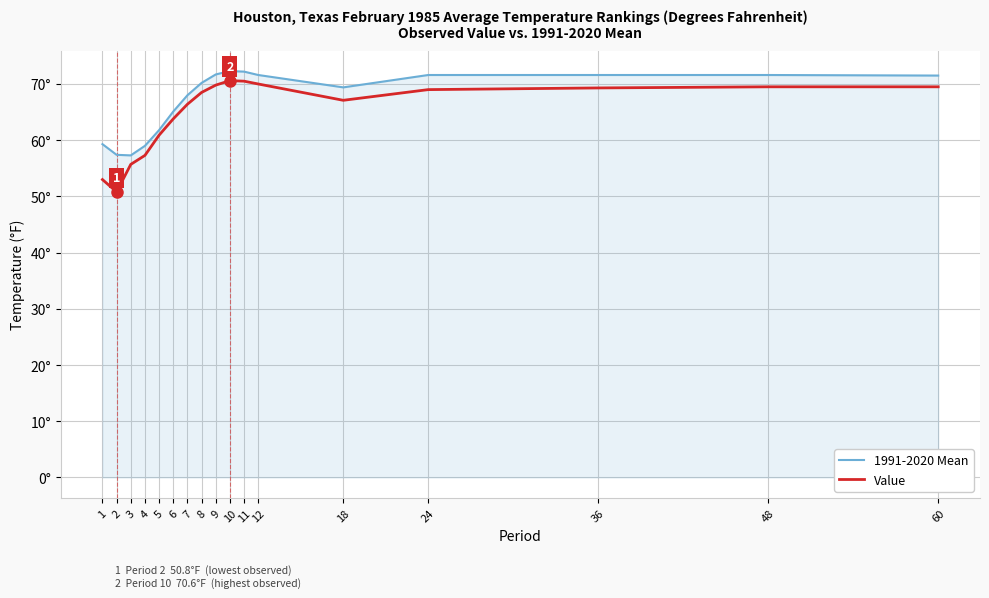

What is the spread (max minus min) of values at 7?

1.6